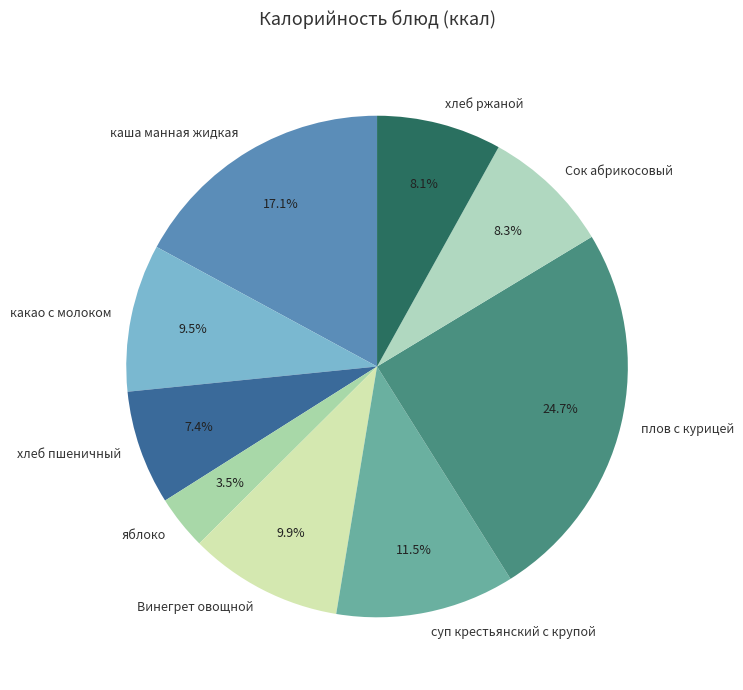

Is it true that суп крестьянский с крупой is 17% of the pie?

False